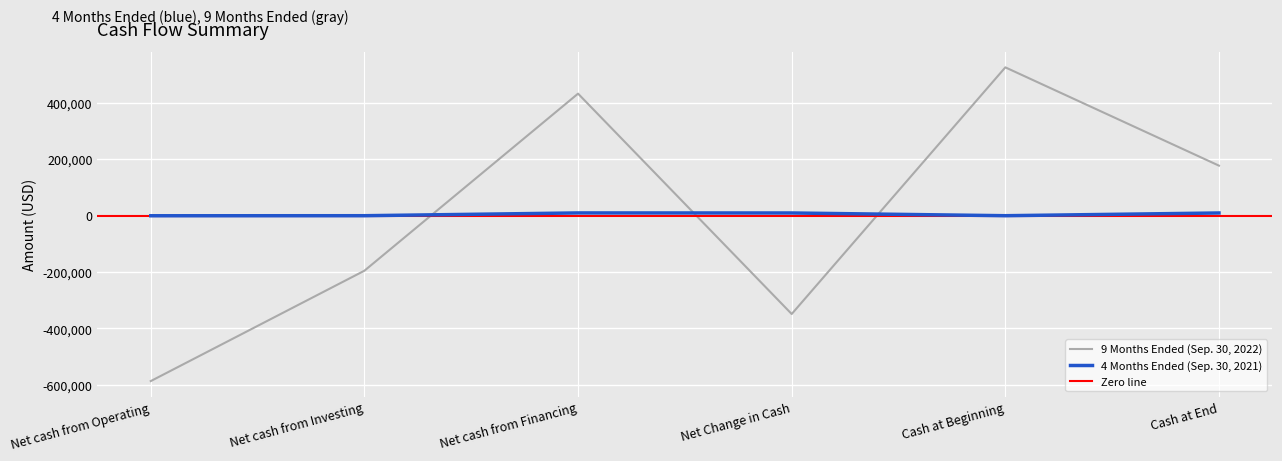

Which category has the highest value in the 4 Months Ended (Sep. 30, 2021) series?

Net cash from Financing